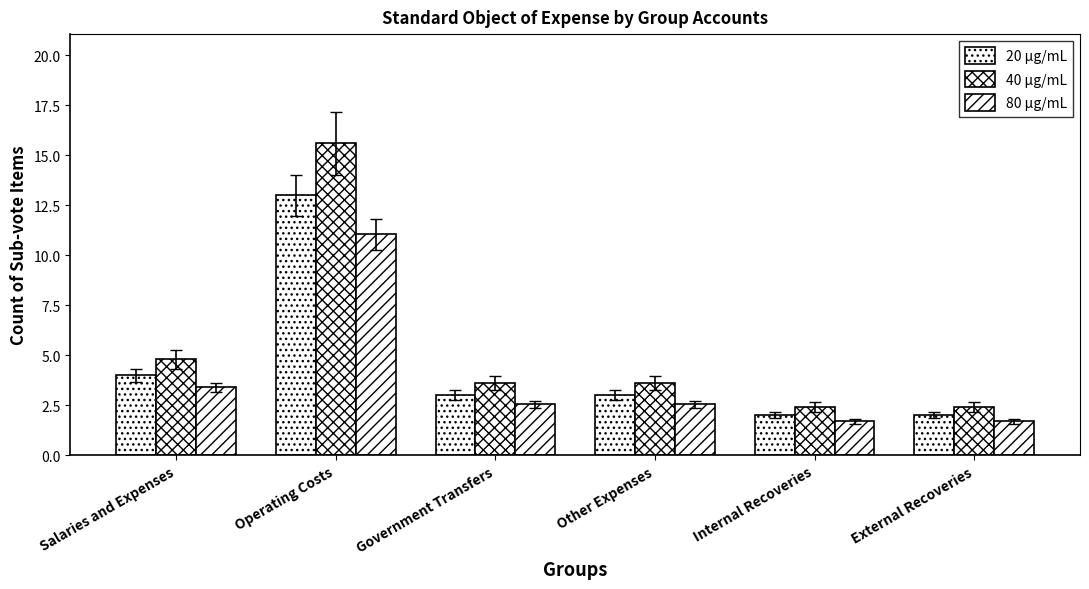

Reading left to right, list all the values displayed in this chart.

20 µg/mL: 4.0	13.0	3.0	3.0	2.0	2.0
40 µg/mL: 4.8	15.6	3.6	3.6	2.4	2.4
80 µg/mL: 3.4	11.0	2.5	2.5	1.7	1.7